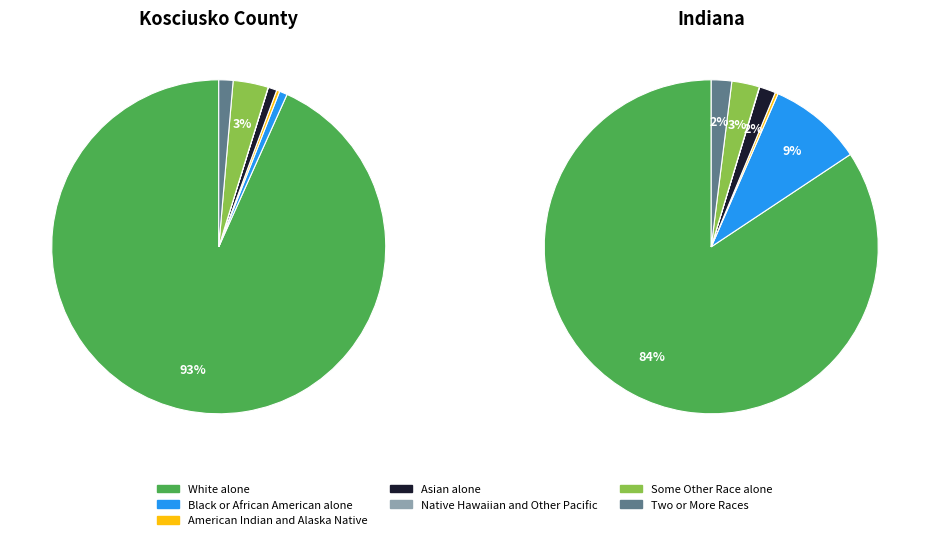

Count the number of slices in the pie.

7